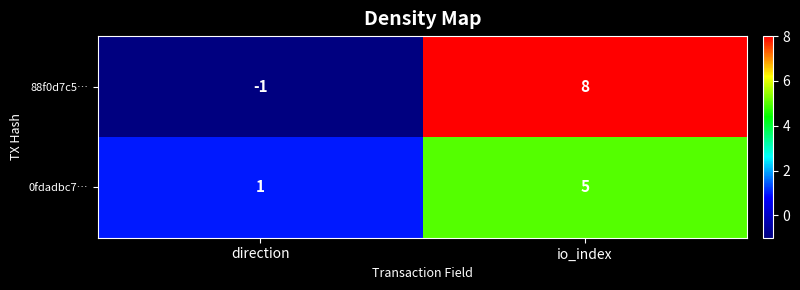

What is the total value across all series at io_index?

13